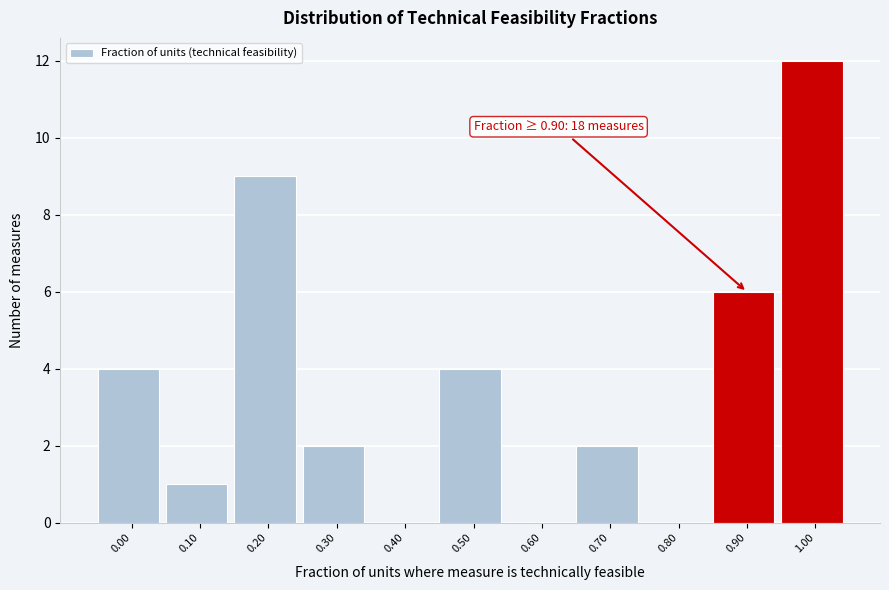

Reading left to right, transcribe all the data shown in this chart.

0.00=4	0.10=1	0.20=9	0.30=2	0.40=0	0.50=4	0.60=0	0.70=2	0.80=0	0.90=6	1.00=12